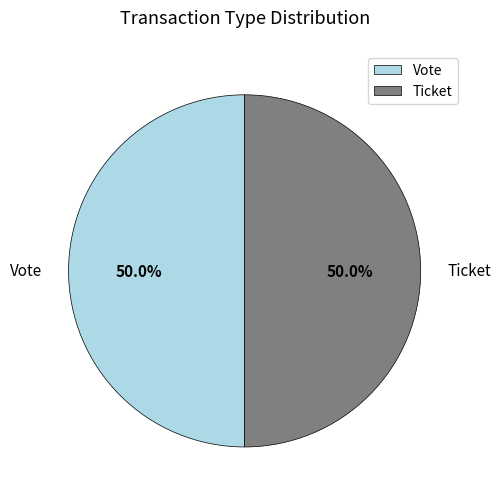

What percentage is NOT represented by Ticket?

50.0%